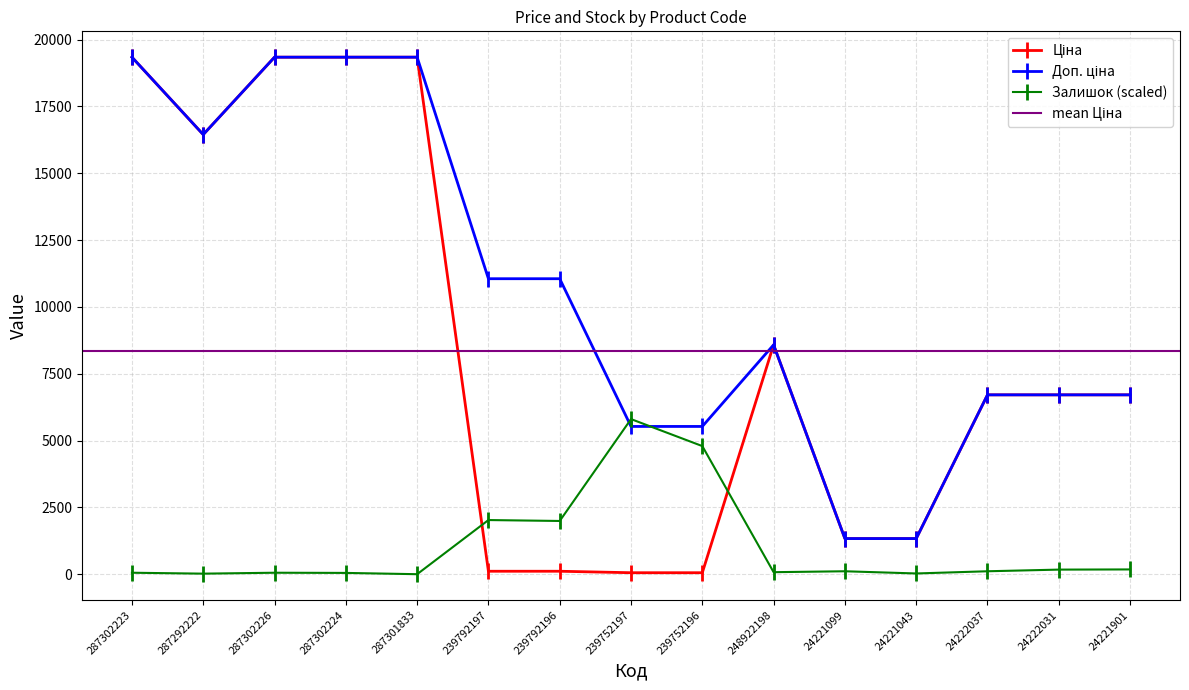

At which label is Залишок closest to 2901?

239792197